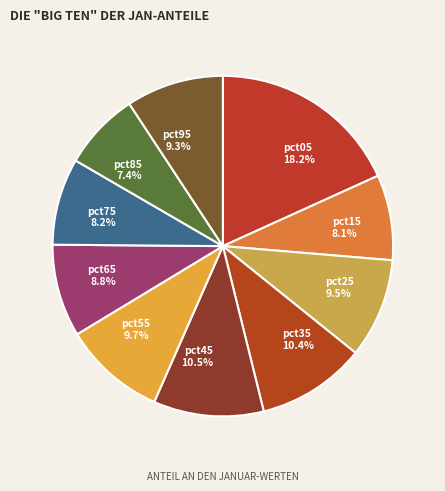

To the nearest percent, what percentage of the pie is pct85?

7%